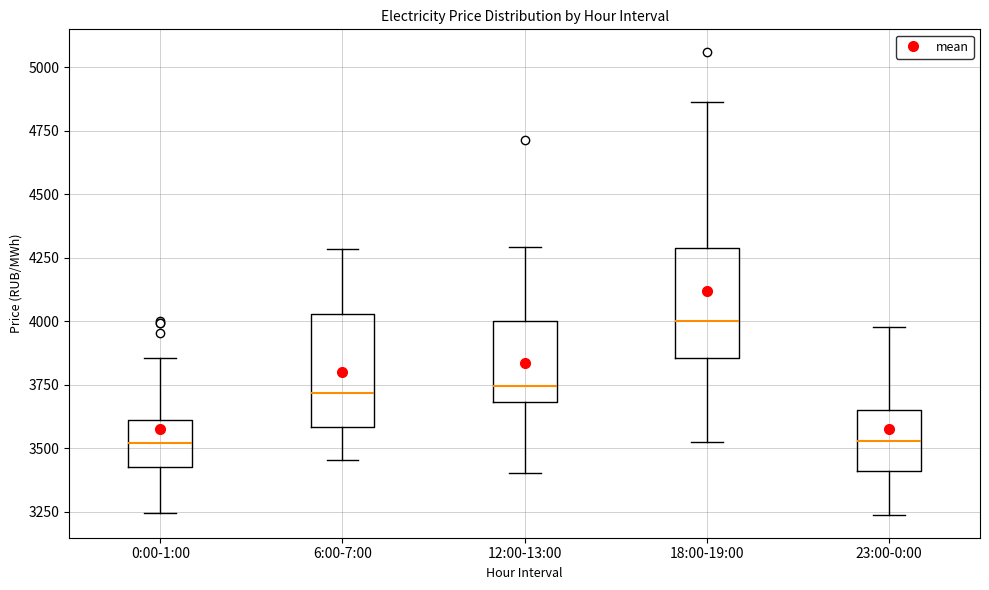

Reading left to right, read every box against the y-axis: the position of its median line, the range the box covers, and the ends of its whiskers. The values are not printed on the chart, so give them approximately, as read against the axis.

0:00-1:00: median 3500, box 3450 to 3600, whiskers 3250 to 3850
6:00-7:00: median 3700, box 3600 to 4050, whiskers 3450 to 4300
12:00-13:00: median 3750, box 3700 to 4000, whiskers 3400 to 4300
18:00-19:00: median 4000, box 3850 to 4300, whiskers 3500 to 4850
23:00-0:00: median 3550, box 3400 to 3650, whiskers 3250 to 4000